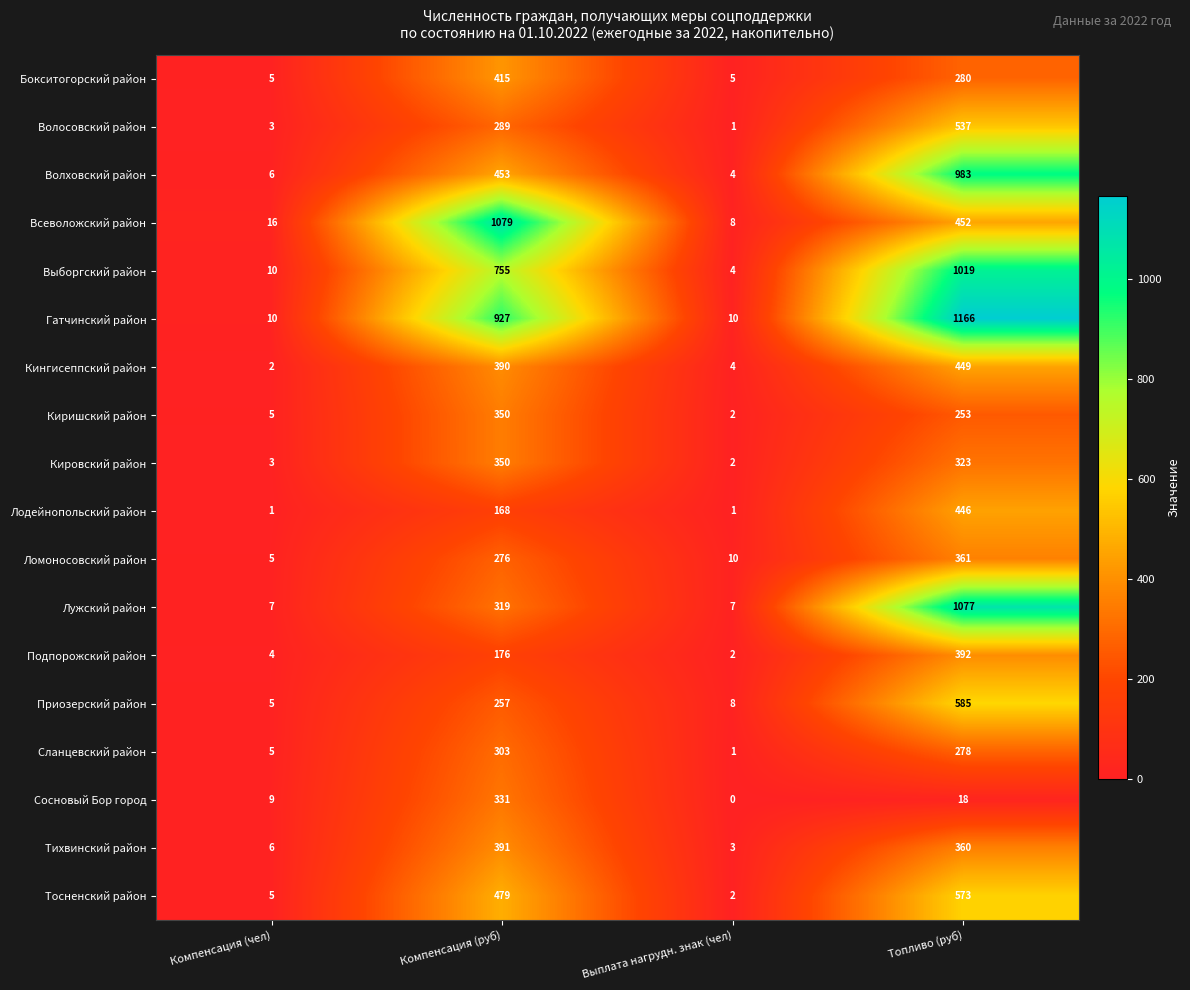

Which series has the largest total across all categories?

Гатчинский район